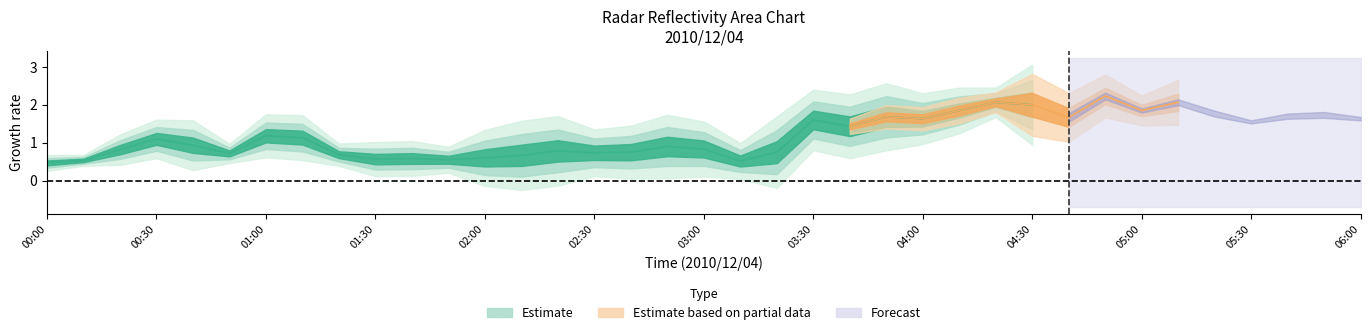

Which has a higher value, 05:00 or 00:50?

05:00